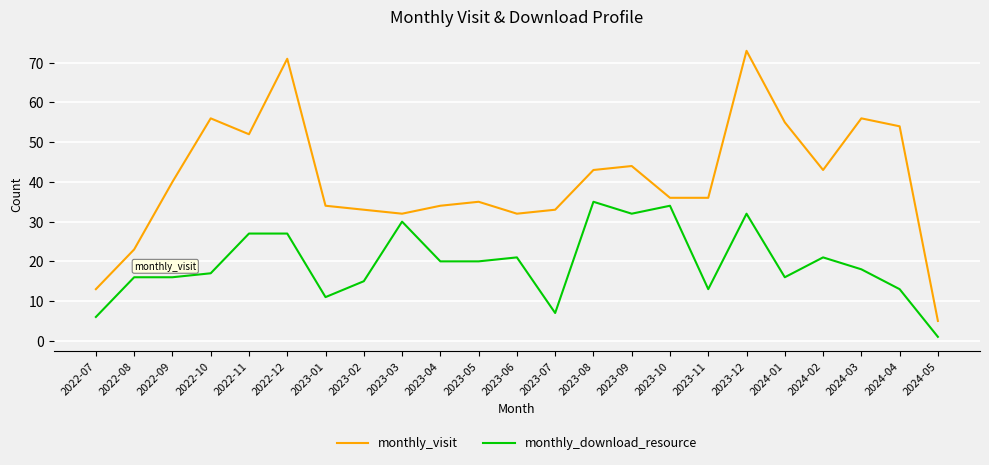

What is the spread (max minus min) of values at 2024-04?

41